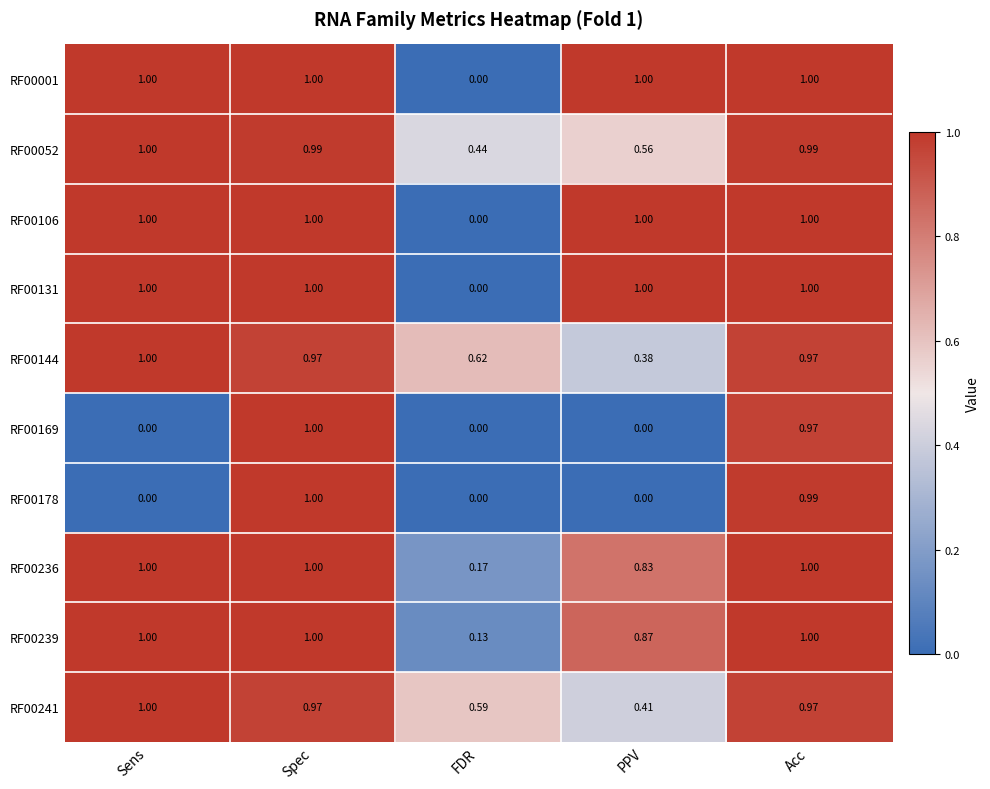

Is the value of RF00236 at PPV greater than the value of RF00169 at PPV?

Yes